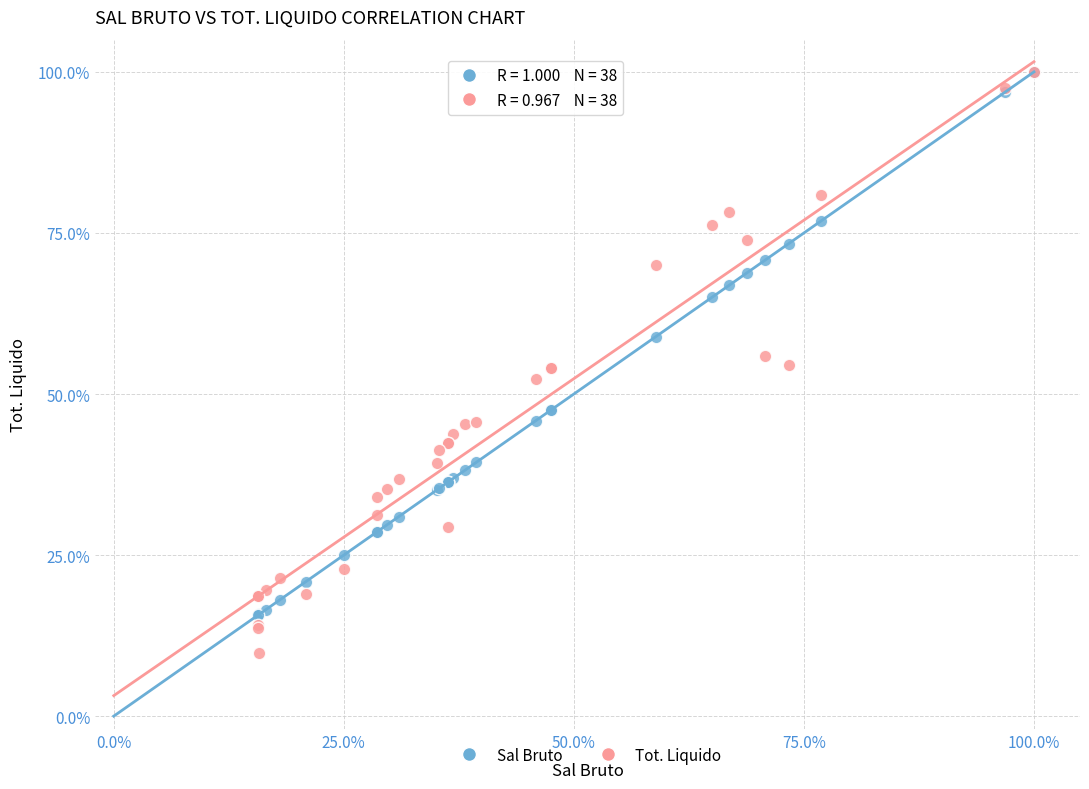

What are all the series names shown in the legend?

Sal Bruto, Tot. Liquido